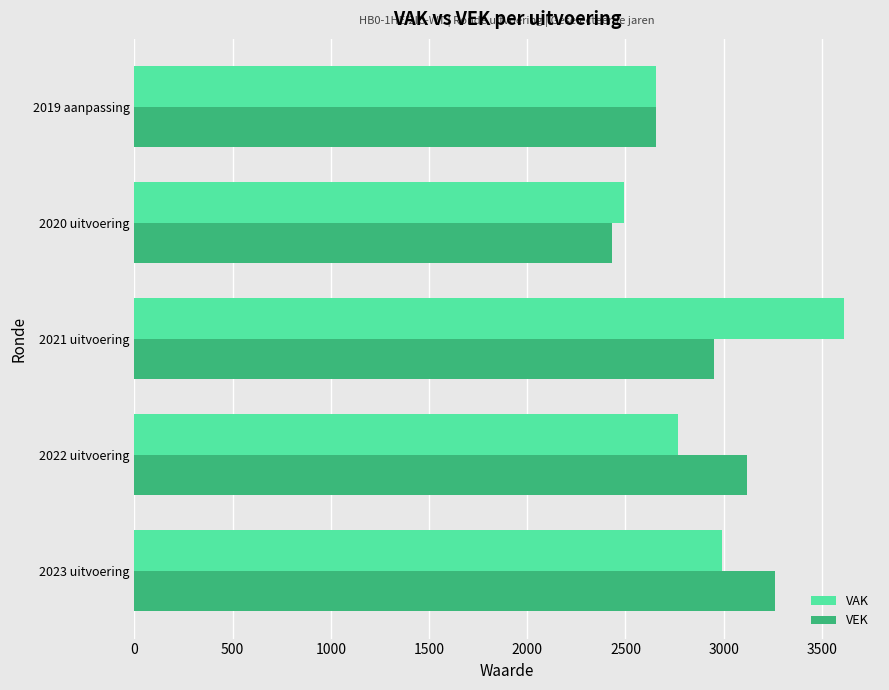

Rank the categories by VEK value from lowest to highest.

2020 uitvoering, 2019 aanpassing, 2021 uitvoering, 2022 uitvoering, 2023 uitvoering